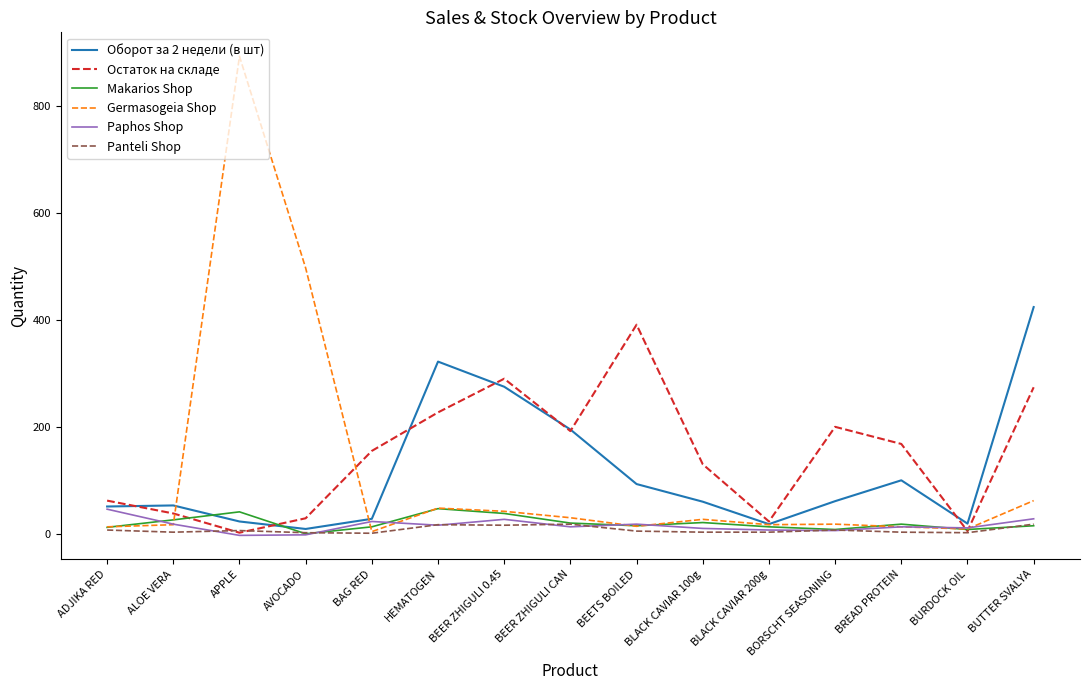

Which series changed the most between AVOCADO and BEETS BOILED?

Germasogeia Shop